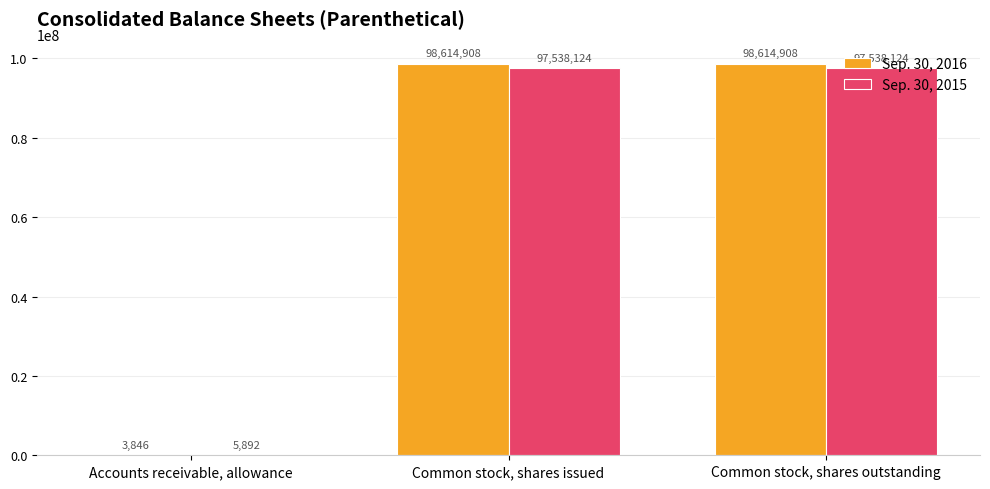

What is the highest value of the Sep. 30, 2016 series?

98614908